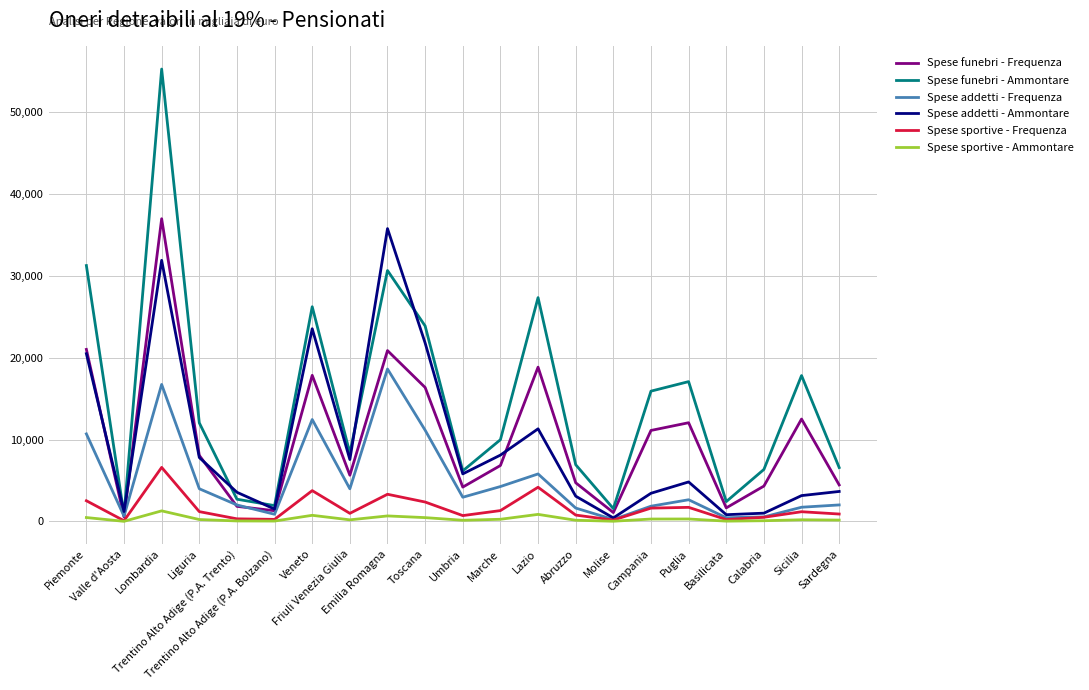

Which series has the largest range (max minus min)?

Spese funebri - Ammontare